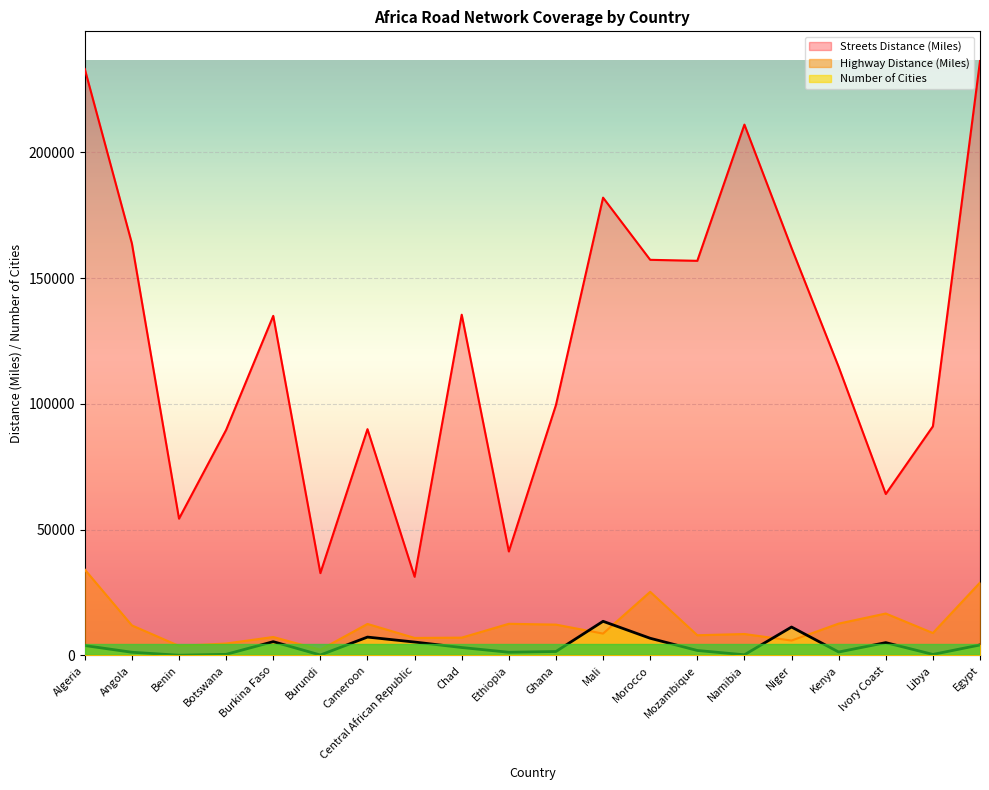

What is the difference between the second highest and second lowest values in the Streets Distance (Miles) series?

200389.2